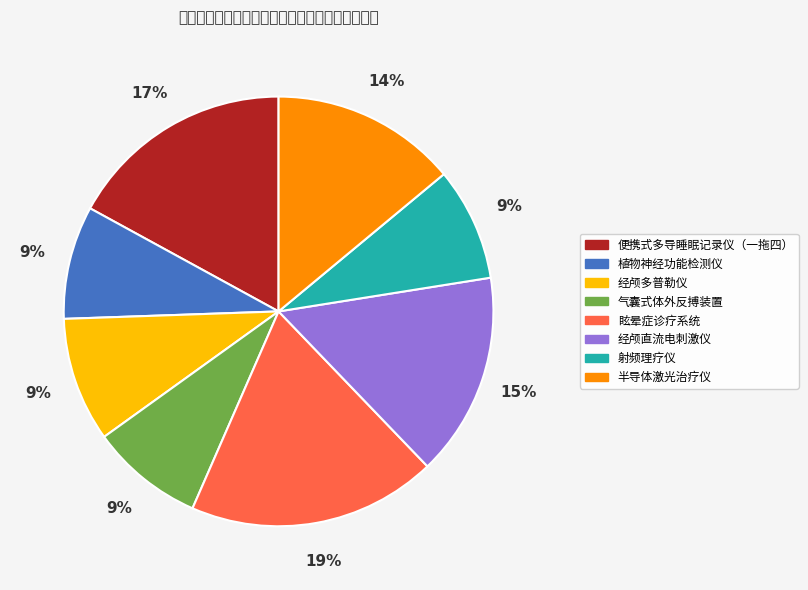

Which has a higher value, 射频理疗仪 or 植物神经功能检测仪?

射频理疗仪